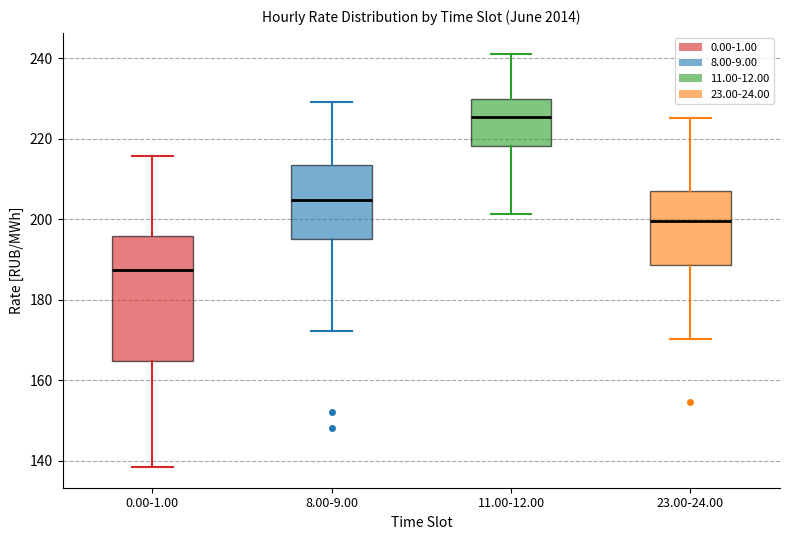

Comparing the boxes themselves (not the whiskers), which one is the tallest?

0.00-1.00